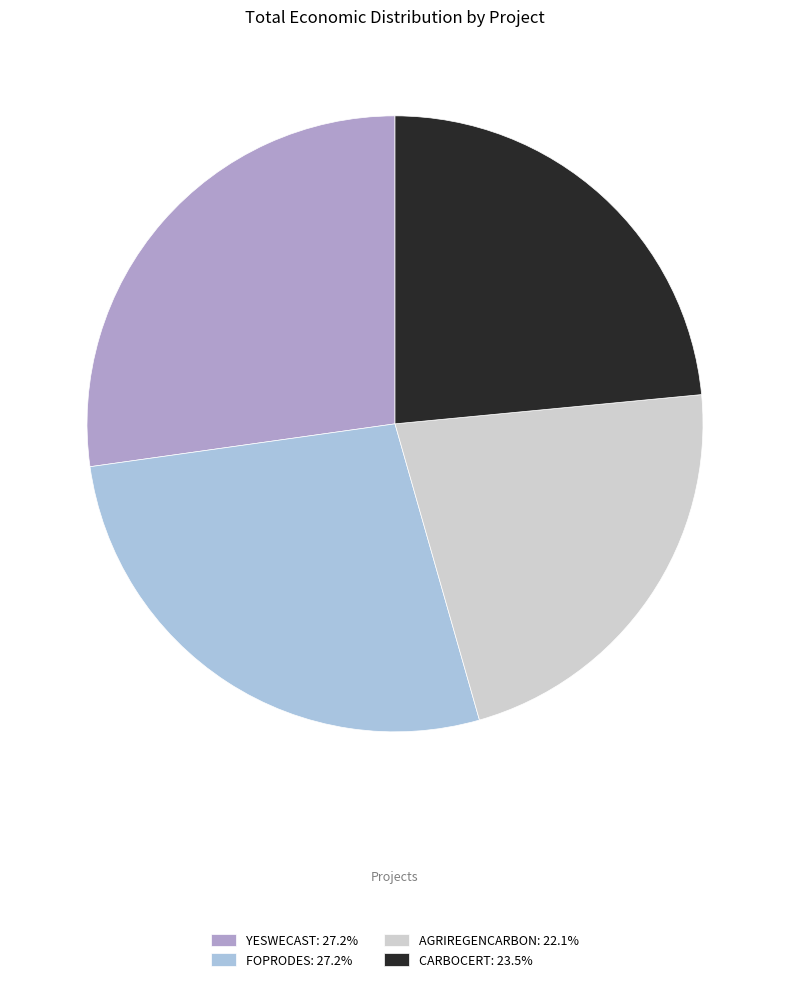

Is it true that CARBOCERT is 23% of the pie?

True